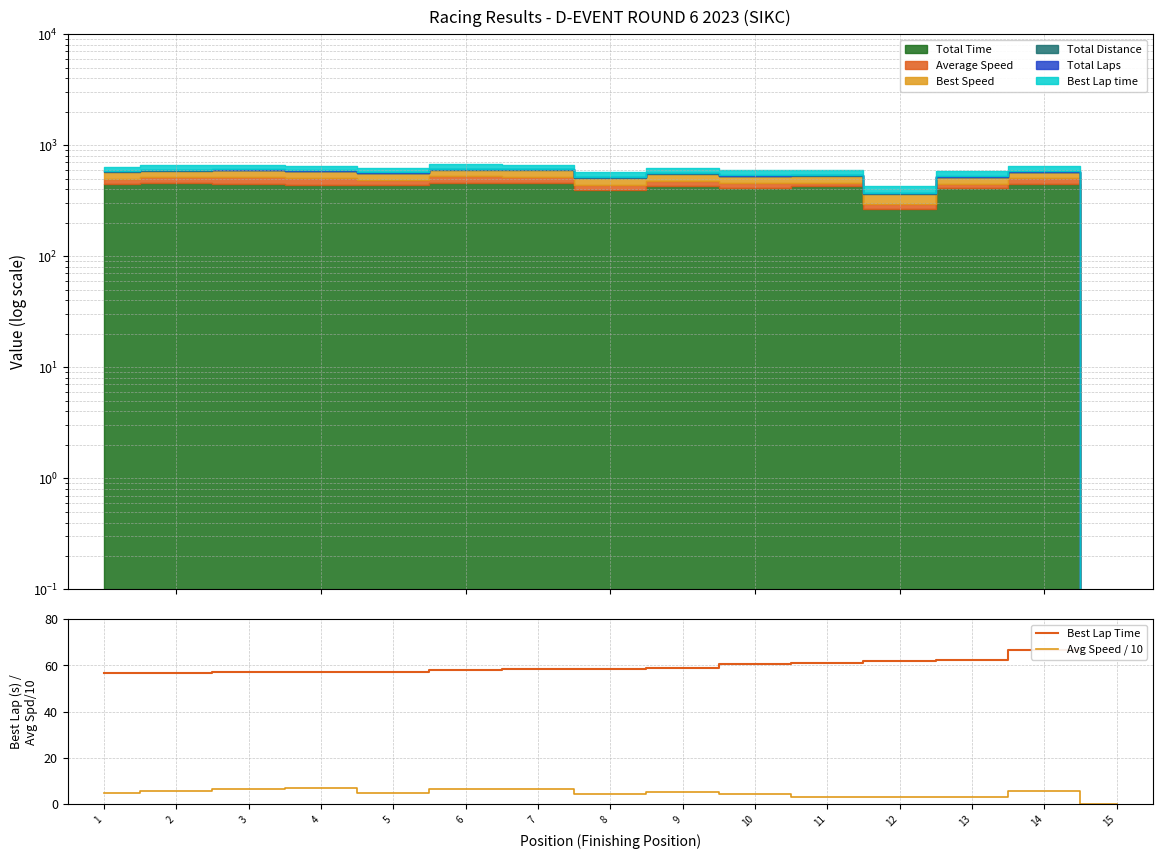

The value of Avg Speed / 10 at 10 is 4.2. True or false?

True